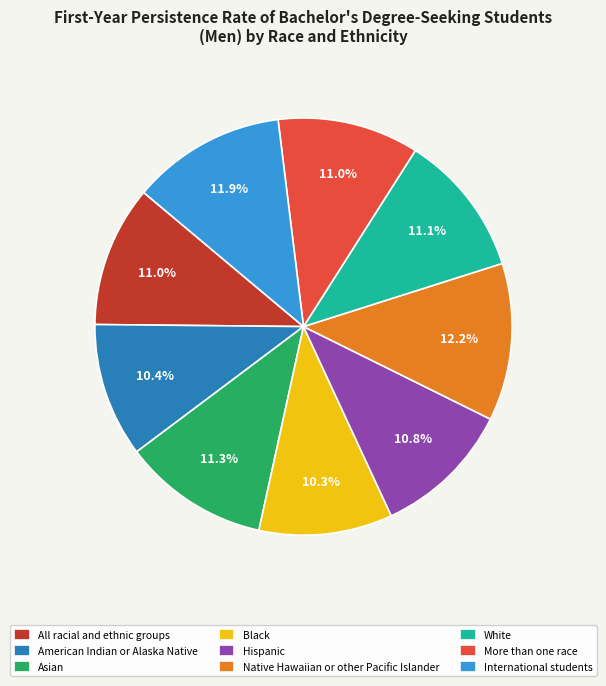

To the nearest percent, what is the combined percentage of American Indian or Alaska Native and Asian?

22%